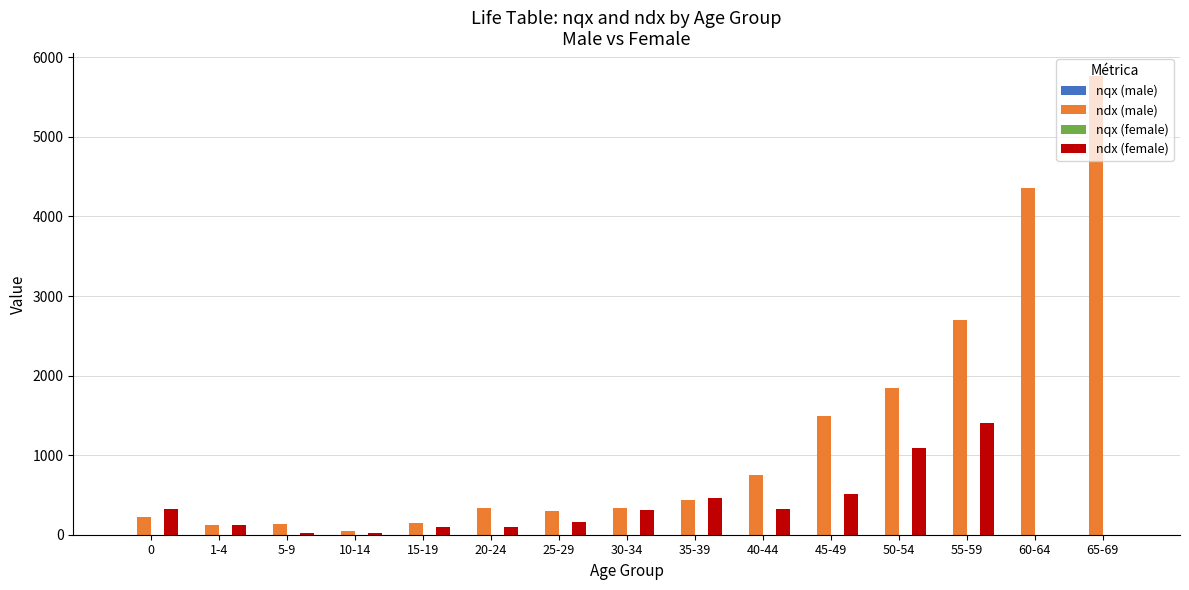

Count the number of data series in this chart.

4